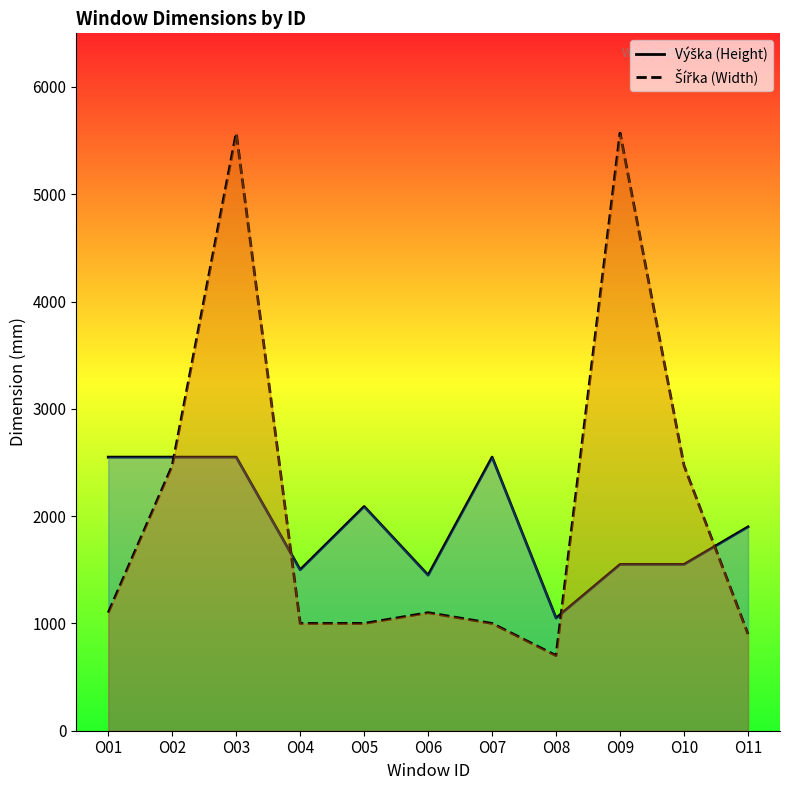

At which label is Šířka closest to 3135?

O02